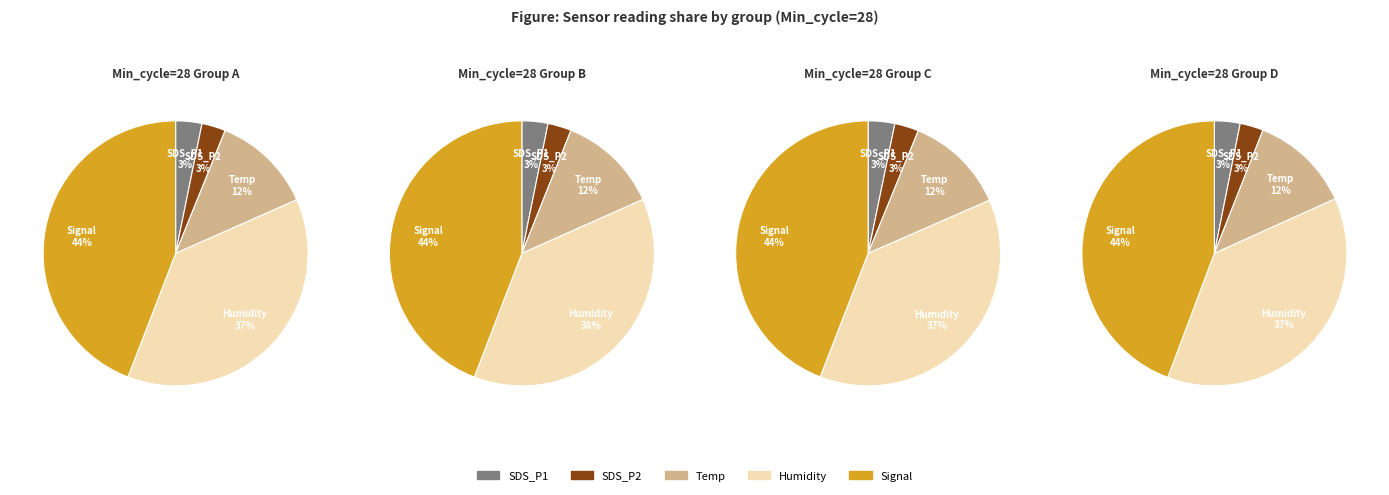

Is there any slice that represents more than half of the pie?

No